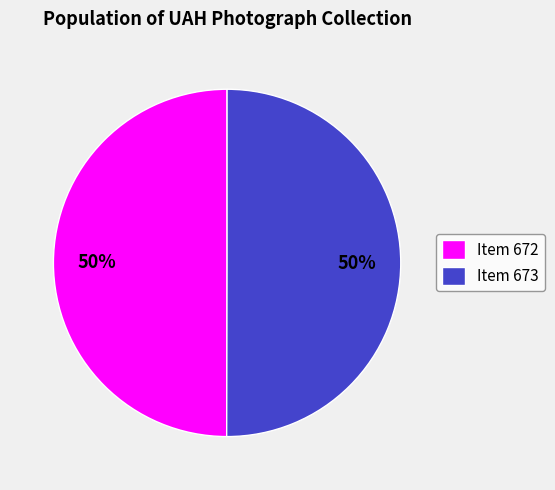

Is it true that Item 672 is 50% of the pie?

True